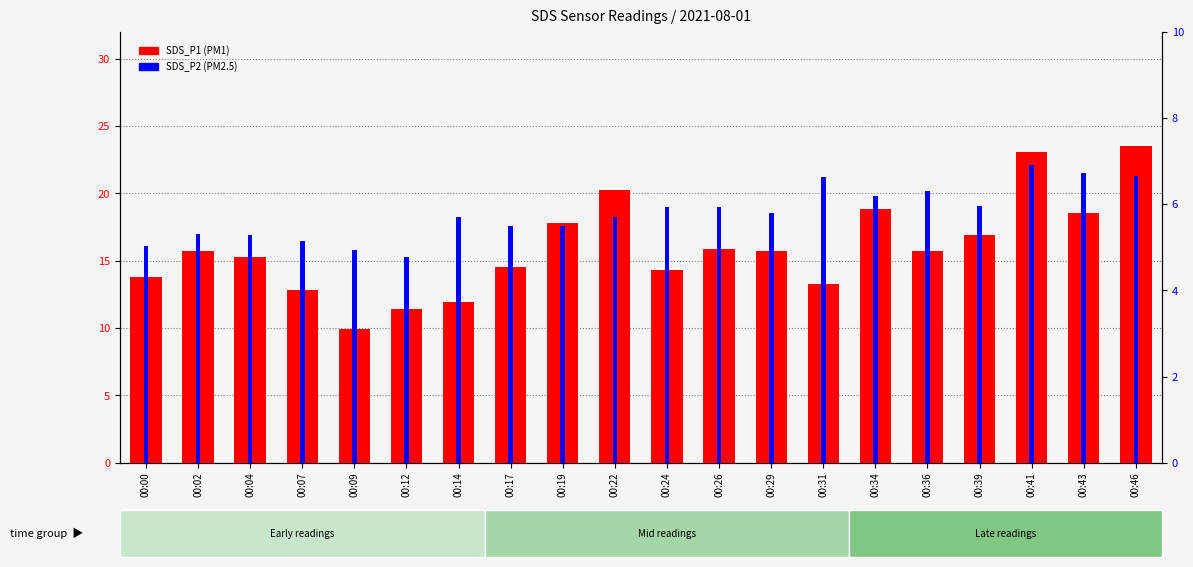

At how many categories does at least one series exceed 22?

2